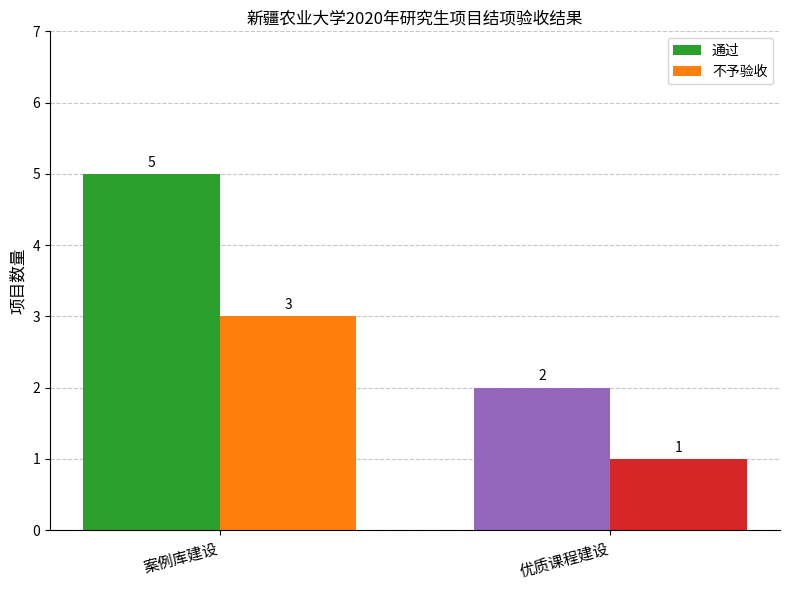

What is the label of the 1st bar from the right?

优质课程建设